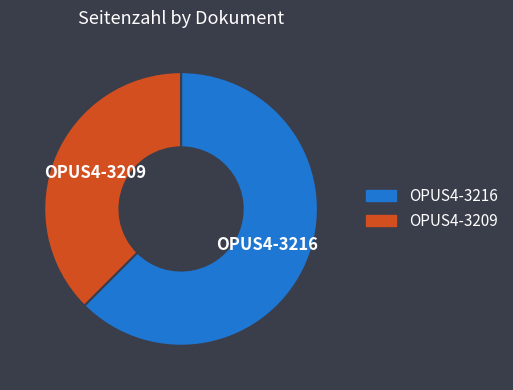

Combined, do OPUS4-3216 and OPUS4-3209 account for over 50%?

Yes